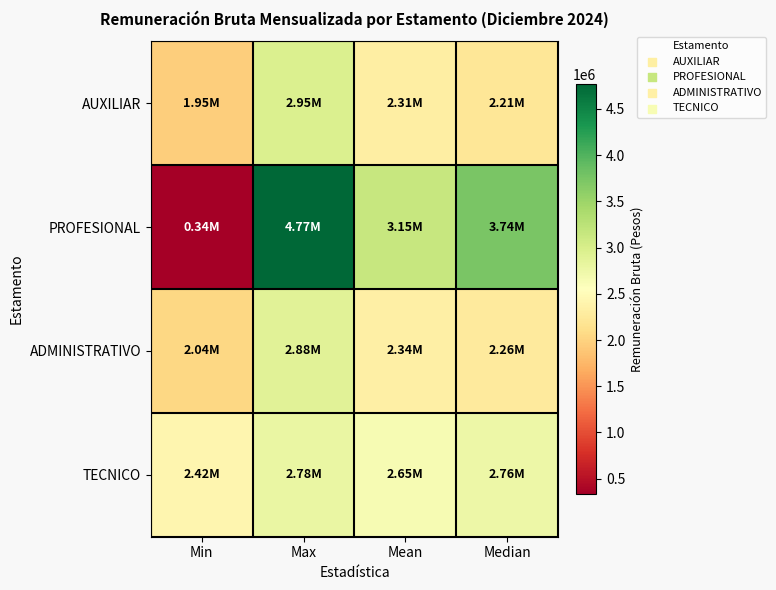

At which category does the chart reach its peak across all series?

Max